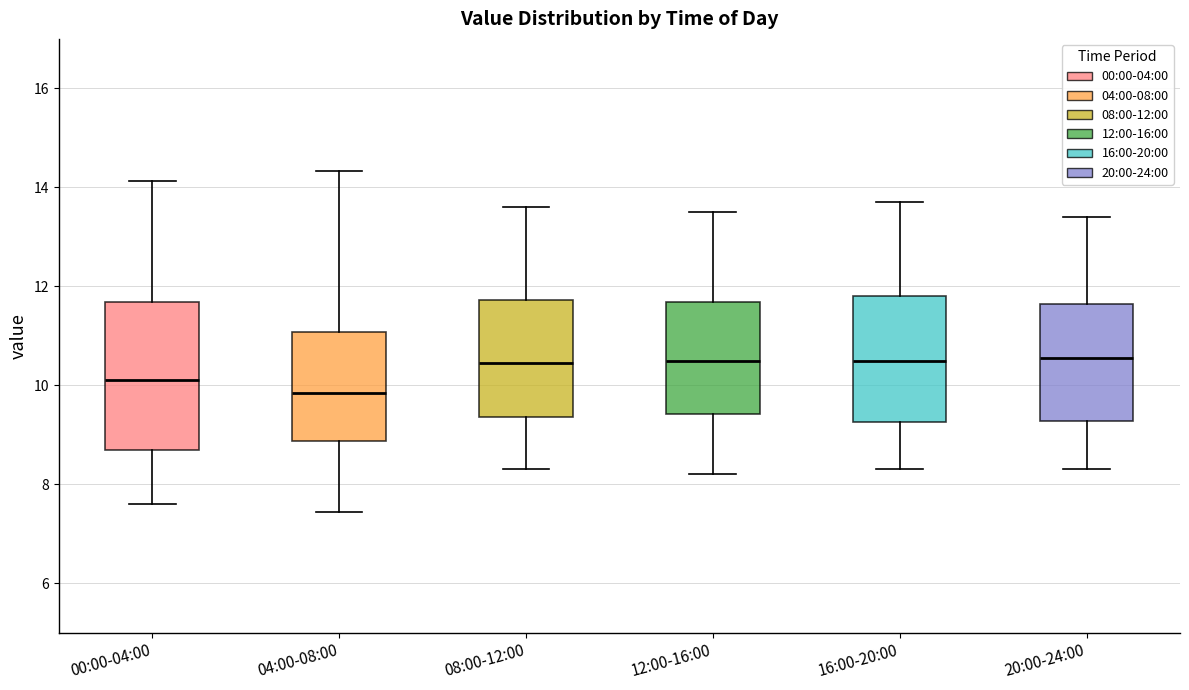

Reading left to right, transcribe this box plot: for each box, give where its median line is, the range the box spans, and where its two whiskers end, as read against the y-axis. The values are not printed on the chart, so give them approximately, as read against the axis.

00:00-04:00: median 10.2, box 8.6 to 11.6, whiskers 7.6 to 14.2
04:00-08:00: median 9.8, box 8.8 to 11.0, whiskers 7.4 to 14.4
08:00-12:00: median 10.4, box 9.4 to 11.8, whiskers 8.4 to 13.6
12:00-16:00: median 10.6, box 9.4 to 11.6, whiskers 8.2 to 13.6
16:00-20:00: median 10.6, box 9.2 to 11.8, whiskers 8.4 to 13.8
20:00-24:00: median 10.6, box 9.2 to 11.6, whiskers 8.4 to 13.4